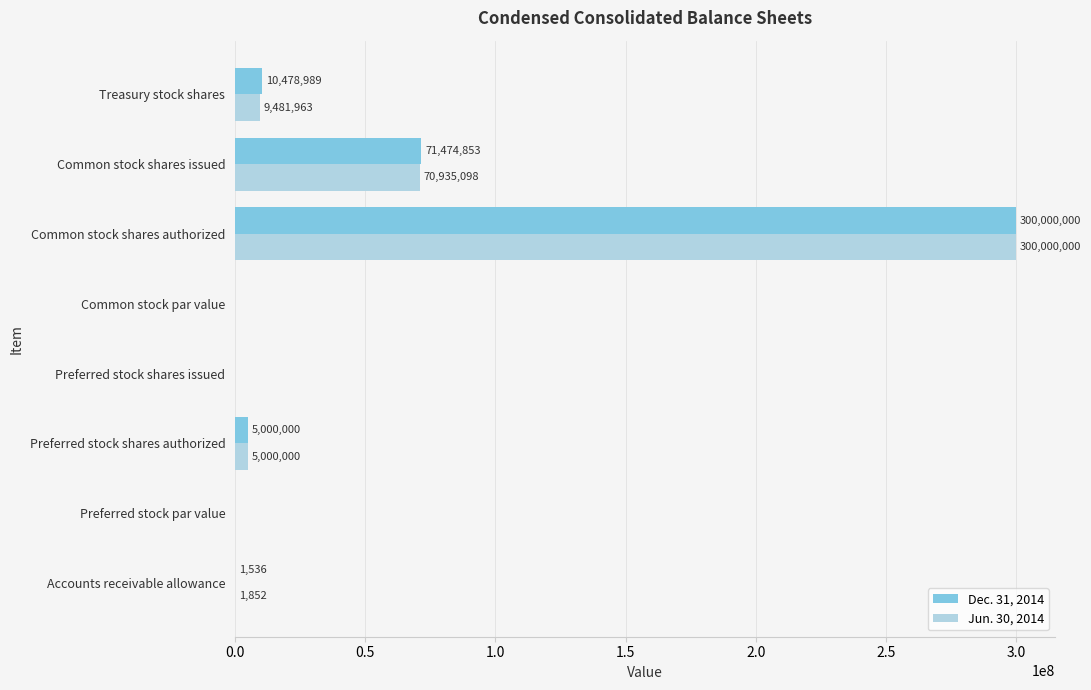

At which label is Jun. 30, 2014 closest to 150000000?

Common stock shares issued